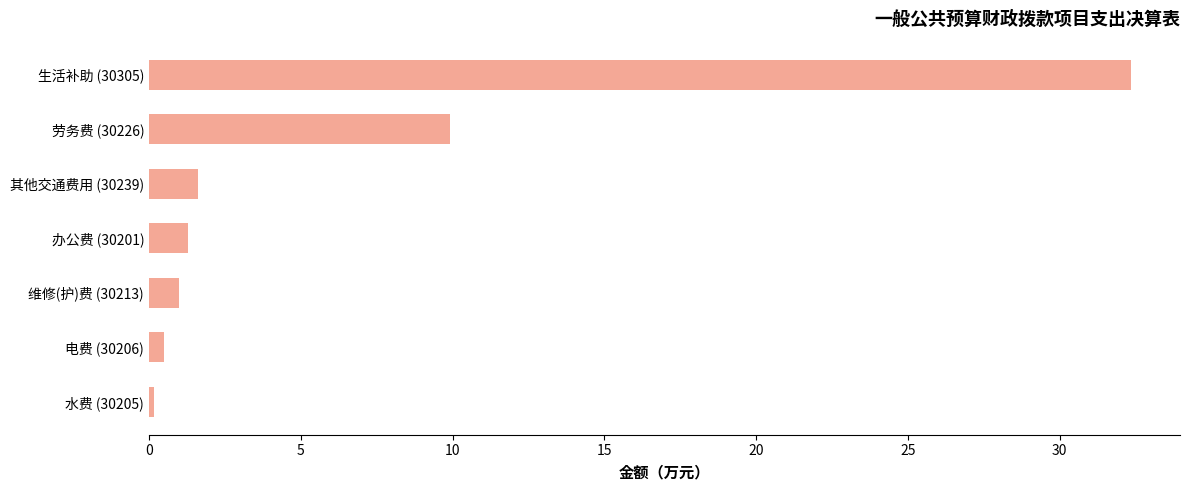

The value at 生活补助 (30305) is 32.4. True or false?

True